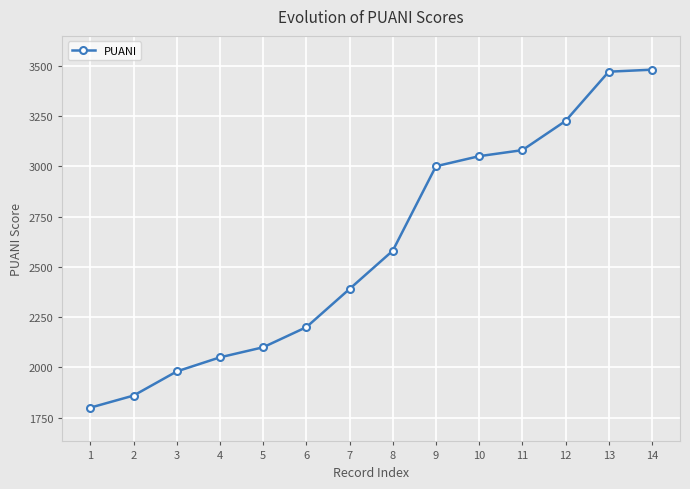

Which has a higher value, 14 or 8?

14